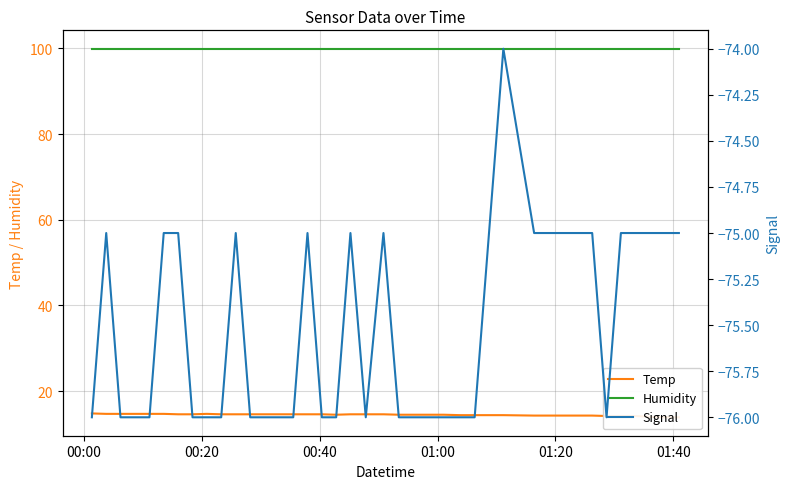

How many lines are shown in the chart?

3